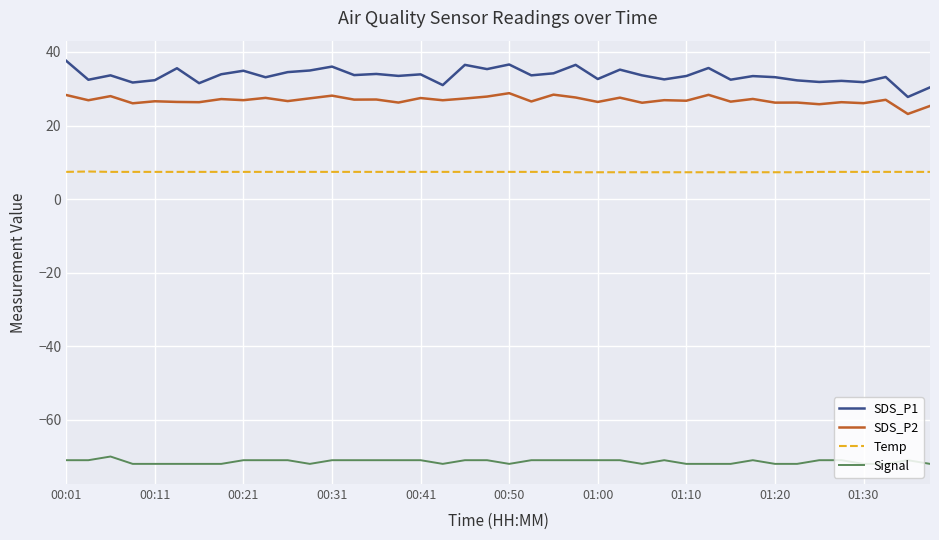

True or false: SDS_P1 has more than 1 interior local peaks.

True